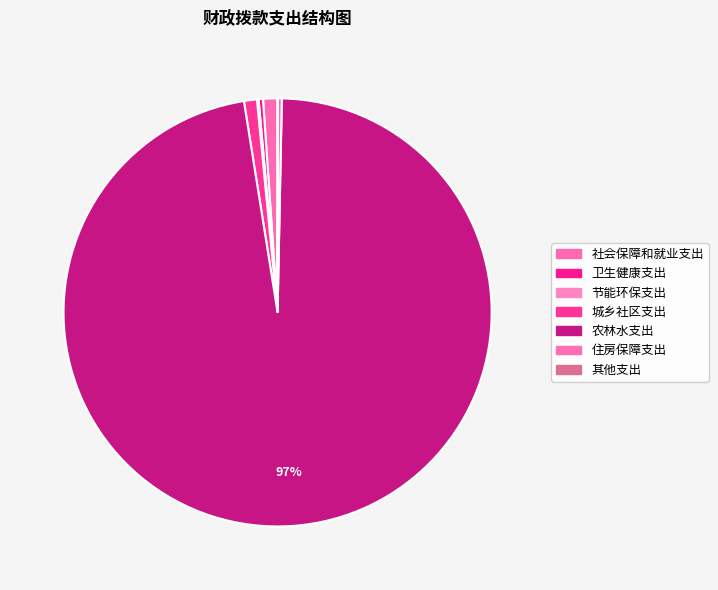

To the nearest percent, what is the average slice percentage?

14%